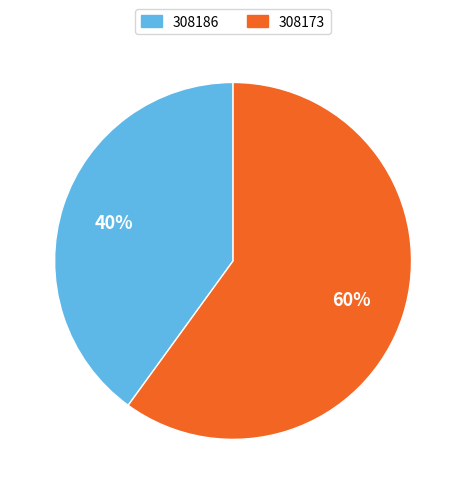

Between 308173 and 308186, which is larger?

308173